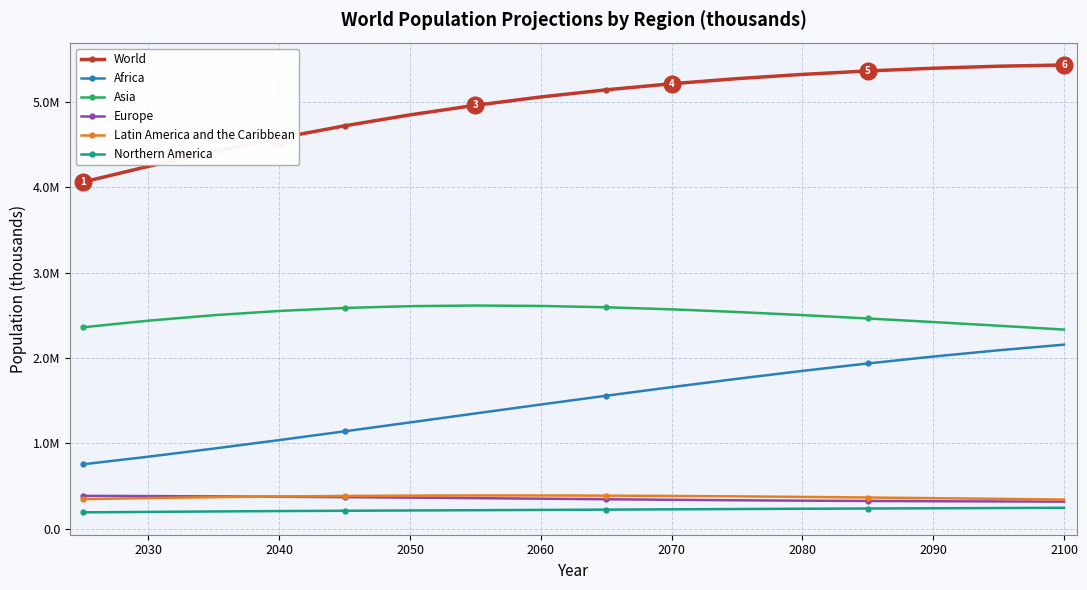

At how many categories does at least one series exceed 4163527?

15